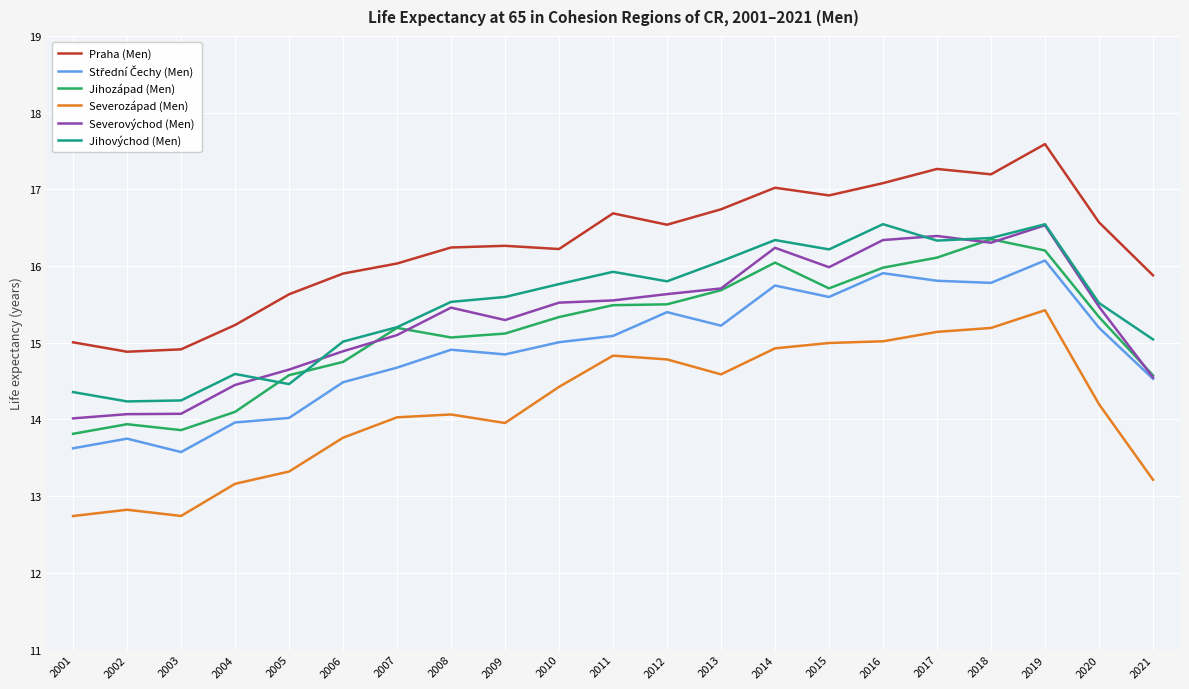

Which series changed the most between 2001 and 2016?

Severovýchod (Men)